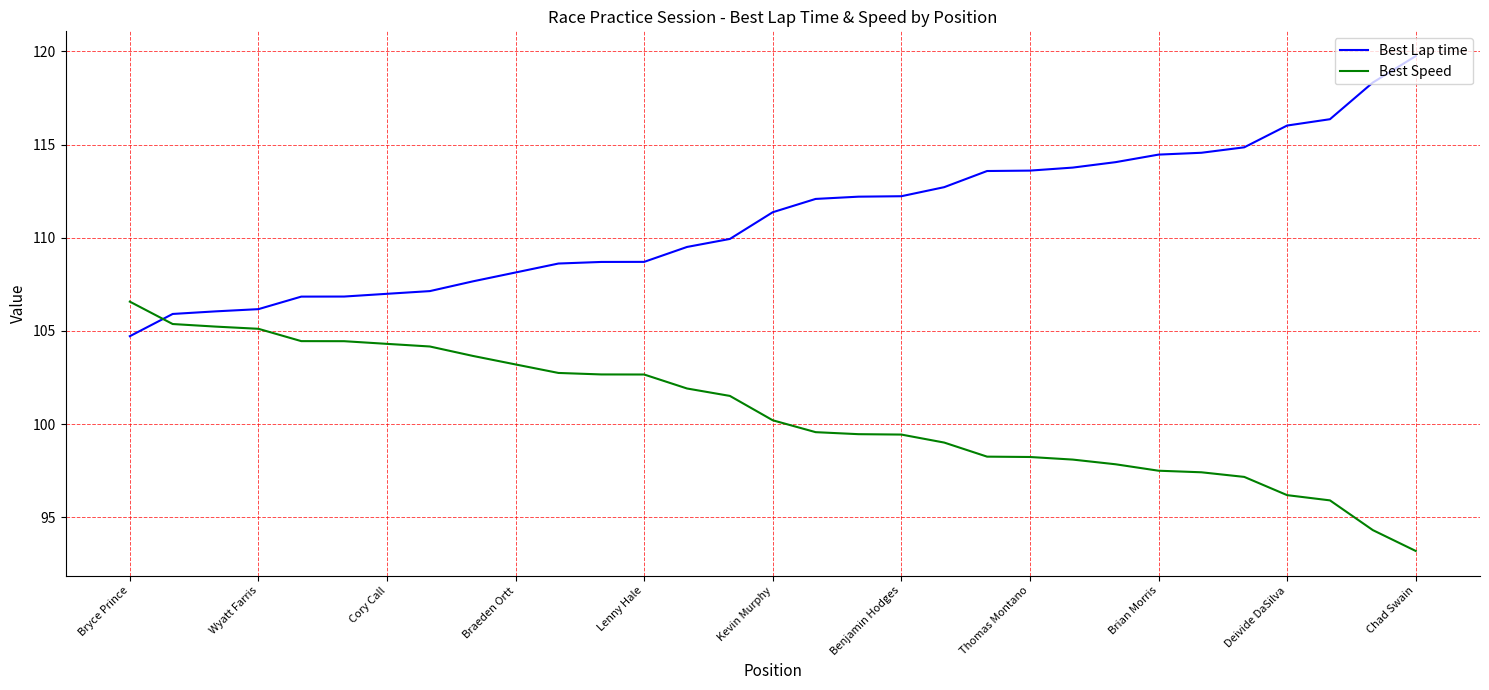

What is the difference between the maximum and minimum values in the Best Lap time series?

15.0